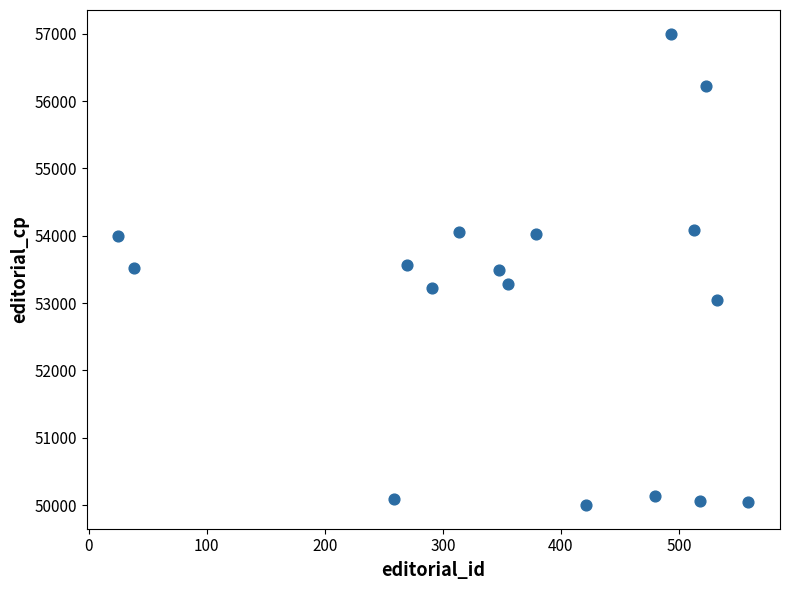

What is the range of X values (max minus min)?

534